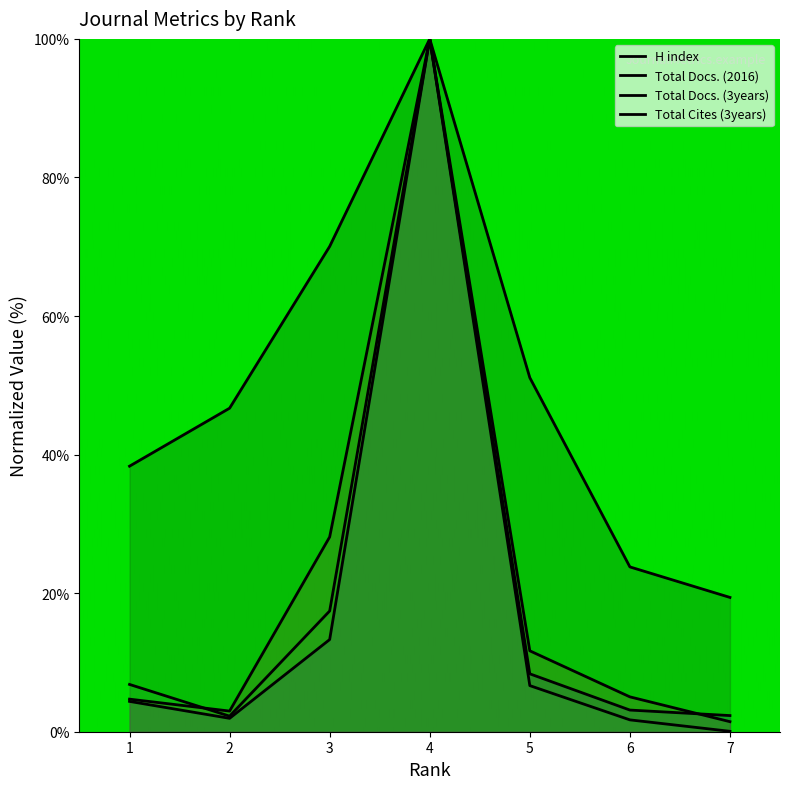

What is the value of the H index point at the 1st from the left?

38.3